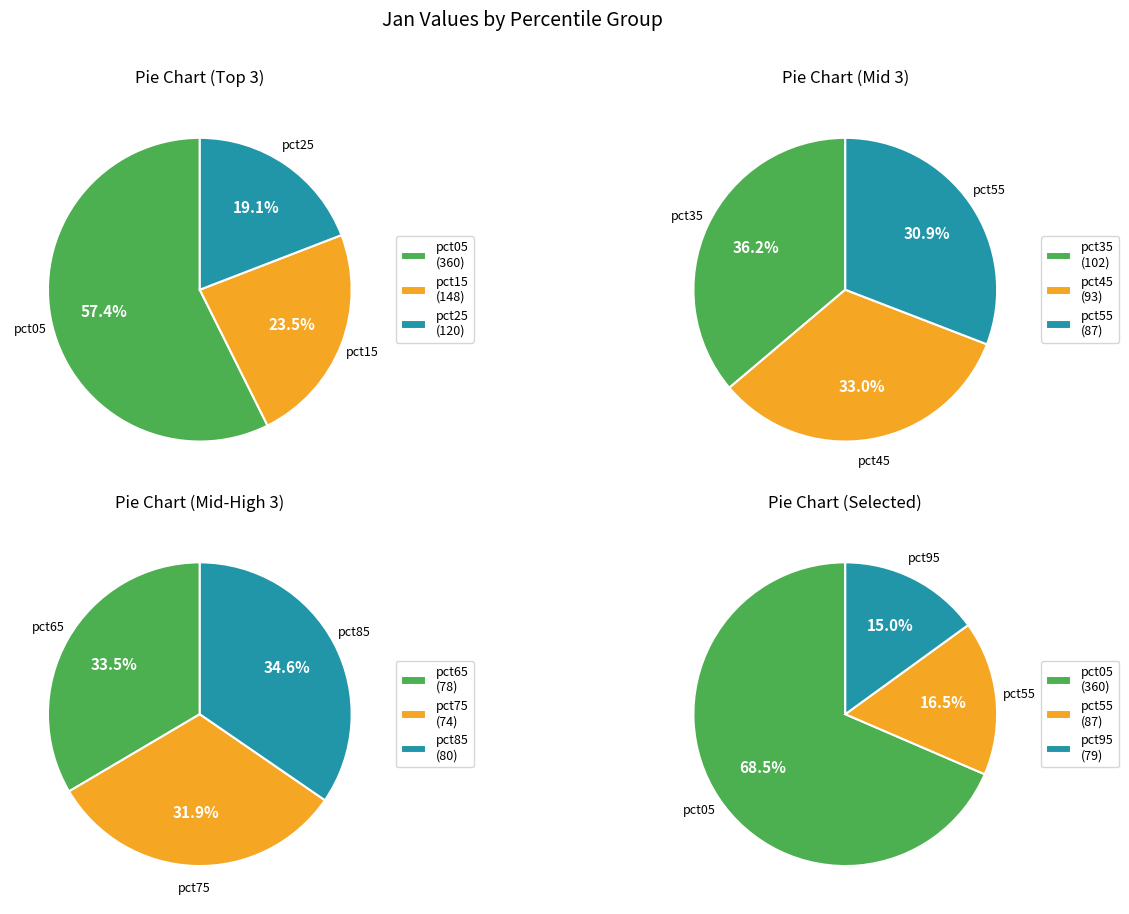

True or false: pct95 accounts for 6% of the total.

True